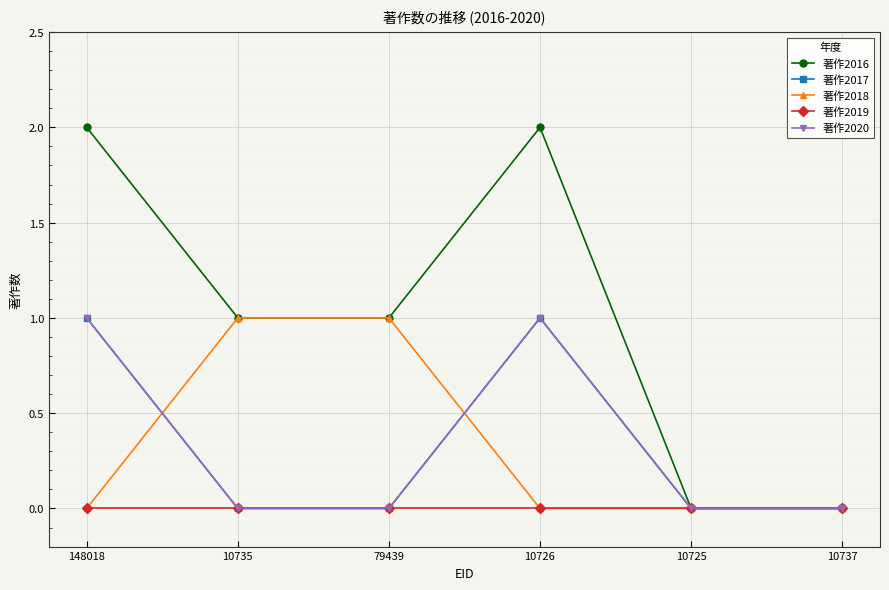

Rank the categories by 著作2018 value from lowest to highest.

148018, 10726, 10725, 10737, 10735, 79439